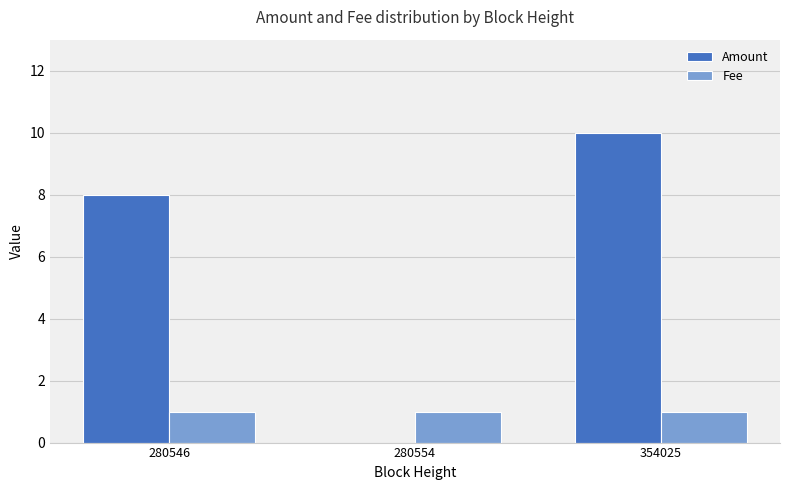

Reading right to left, extract all data points from this chart.

Amount: 354025=10	280554=0	280546=8
Fee: 354025=1	280554=1	280546=1